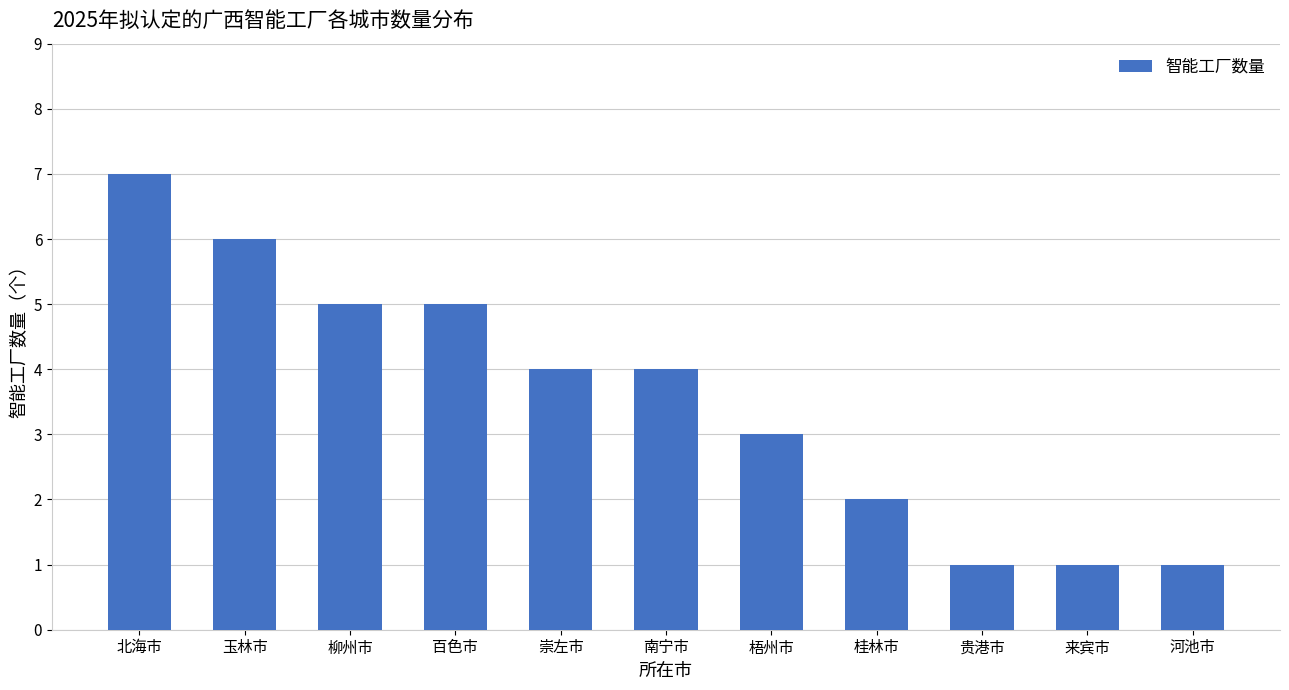

Count the values in the range 1 to 5.

9